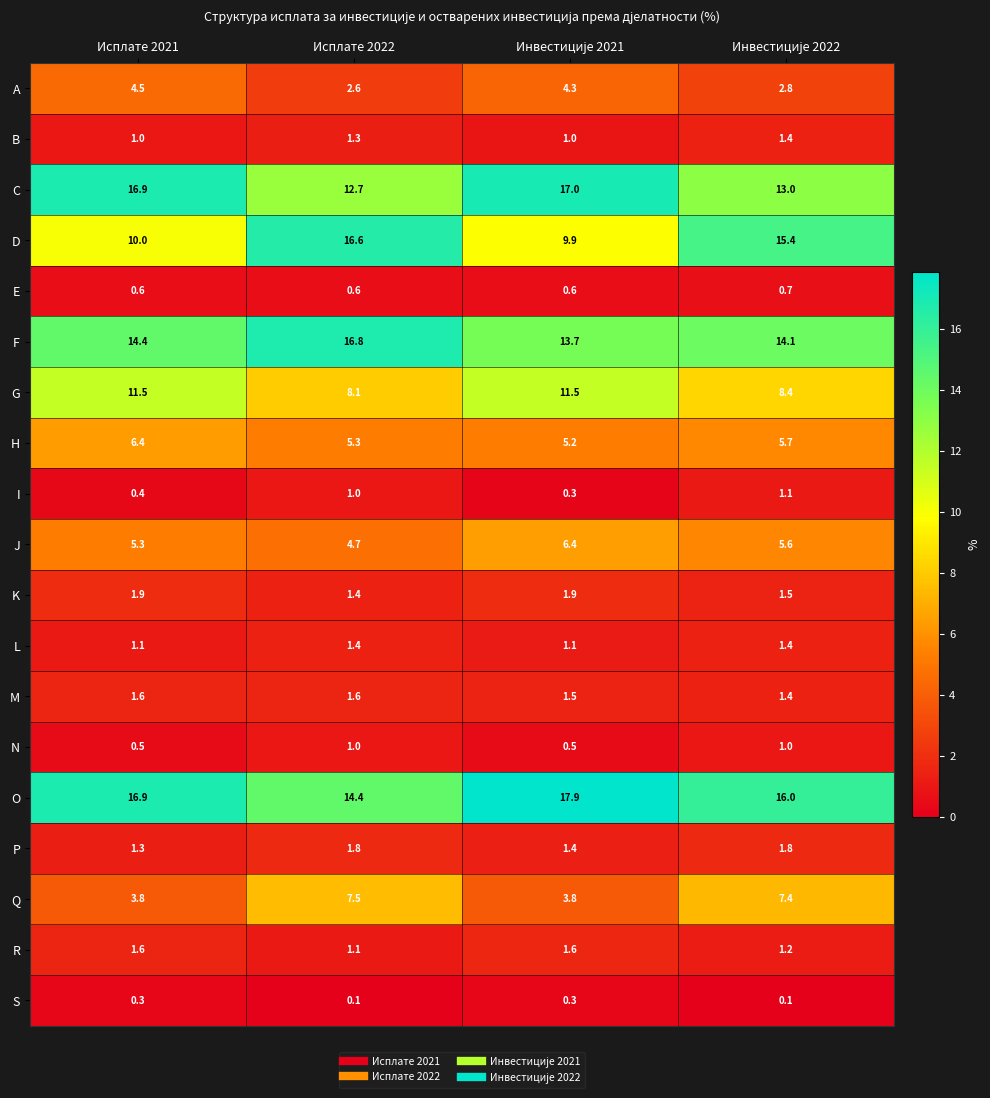

What is the maximum value for H?

6.4